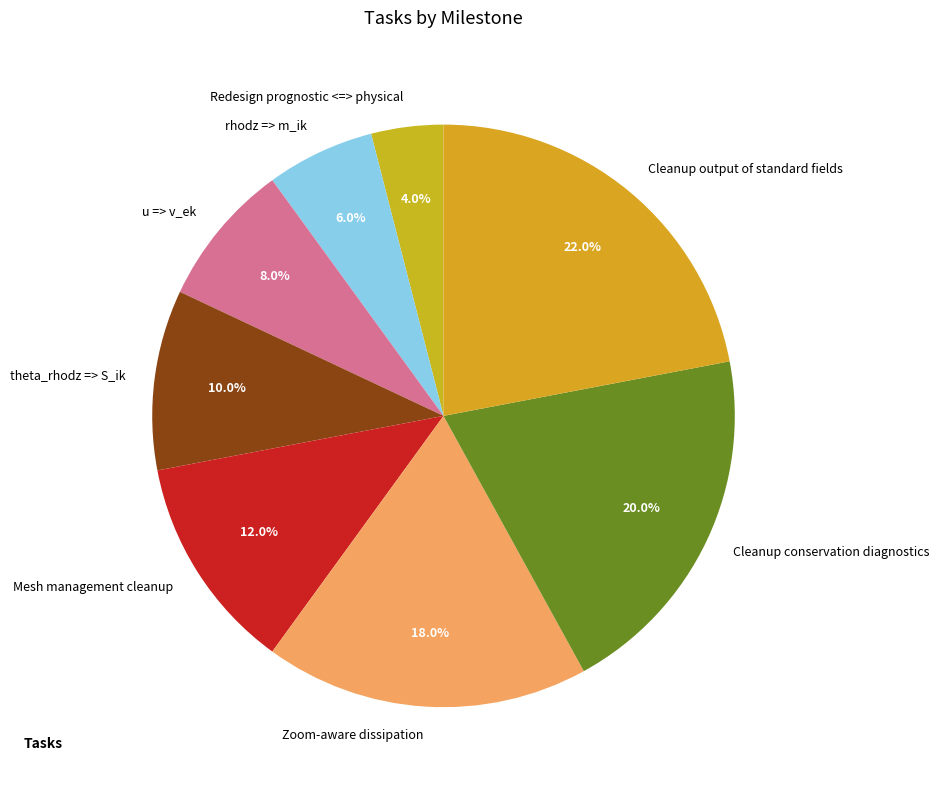

Which has a higher value, Redesign prognostic <=> physical or Zoom-aware dissipation?

Zoom-aware dissipation